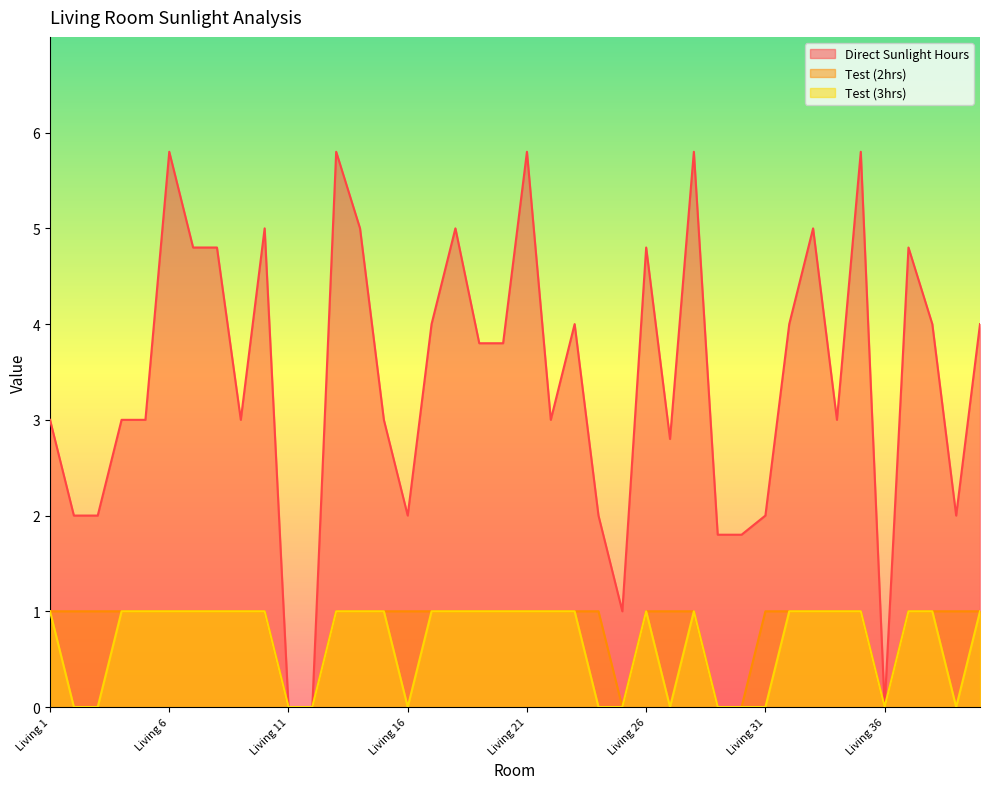

In Direct Sunlight Hours, how many points are higher than both neighbors (excluding endpoints)?

11